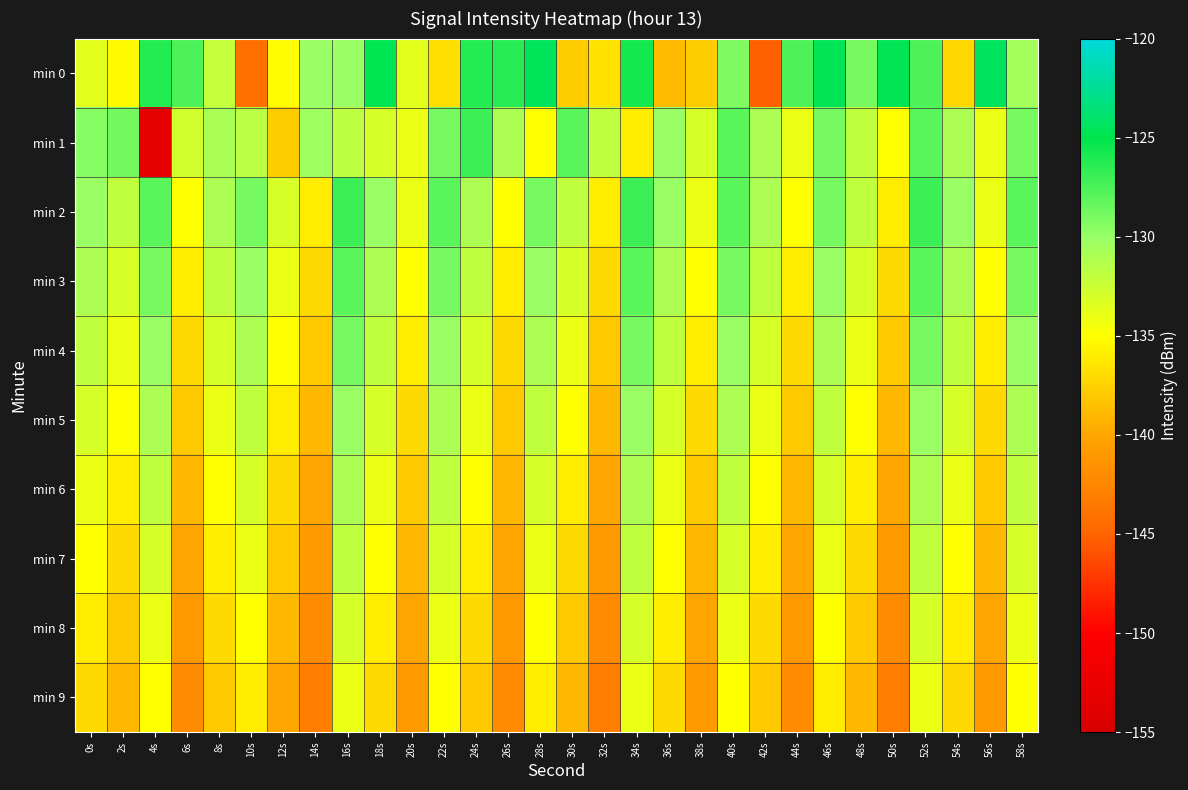

Reading right to left, what are all the values shown in this chart?

min 0: 58s=-130.6	56s=-124.5	54s=-137.1	52s=-127.7	50s=-124.8	48s=-128.9	46s=-124.8	44s=-127.6	42s=-145.2	40s=-129.2	38s=-137.8	36s=-138.8	34s=-125.7	32s=-136.6	30s=-137.9	28s=-124.6	26s=-126.3	24s=-126.2	22s=-136.7	20s=-133.6	18s=-124.9	16s=-130.0	14s=-130.0	12s=-135.2	10s=-144.2	8s=-132.1	6s=-127.6	4s=-126.2	2s=-135.3	0s=-133.6
min 1: 58s=-129.0	56s=-134.0	54s=-131.0	52s=-128.0	50s=-135.0	48s=-132.0	46s=-129.0	44s=-134.0	42s=-131.0	40s=-128.0	38s=-133.0	36s=-130.0	34s=-136.0	32s=-132.0	30s=-128.0	28s=-135.0	26s=-131.0	24s=-127.0	22s=-129.0	20s=-134.0	18s=-133.1	16s=-131.8	14s=-130.4	12s=-137.9	10s=-131.6	8s=-130.9	6s=-132.8	4s=-153.1	2s=-128.8	0s=-129.5
min 2: 58s=-128.0	56s=-134.0	54s=-130.0	52s=-127.0	50s=-136.0	48s=-132.0	46s=-129.0	44s=-135.0	42s=-131.0	40s=-128.0	38s=-134.0	36s=-130.0	34s=-127.0	32s=-136.0	30s=-132.0	28s=-129.0	26s=-135.0	24s=-131.0	22s=-128.0	20s=-134.0	18s=-130.0	16s=-127.0	14s=-136.0	12s=-133.0	10s=-129.0	8s=-131.0	6s=-135.0	4s=-128.0	2s=-132.0	0s=-130.0
min 3: 58s=-129.0	56s=-135.0	54s=-131.0	52s=-128.0	50s=-137.0	48s=-133.0	46s=-130.0	44s=-136.0	42s=-132.0	40s=-129.0	38s=-135.0	36s=-131.0	34s=-128.0	32s=-137.0	30s=-133.0	28s=-130.0	26s=-136.0	24s=-132.0	22s=-129.0	20s=-135.0	18s=-131.0	16s=-128.0	14s=-137.0	12s=-134.0	10s=-130.0	8s=-132.0	6s=-136.0	4s=-129.0	2s=-133.0	0s=-131.0
min 4: 58s=-130.0	56s=-136.0	54s=-132.0	52s=-129.0	50s=-138.0	48s=-134.0	46s=-131.0	44s=-137.0	42s=-133.0	40s=-130.0	38s=-136.0	36s=-132.0	34s=-129.0	32s=-138.0	30s=-134.0	28s=-131.0	26s=-137.0	24s=-133.0	22s=-130.0	20s=-136.0	18s=-132.0	16s=-129.0	14s=-138.0	12s=-135.0	10s=-131.0	8s=-133.0	6s=-137.0	4s=-130.0	2s=-134.0	0s=-132.0
min 5: 58s=-131.0	56s=-137.0	54s=-133.0	52s=-130.0	50s=-139.0	48s=-135.0	46s=-132.0	44s=-138.0	42s=-134.0	40s=-131.0	38s=-137.0	36s=-133.0	34s=-130.0	32s=-139.0	30s=-135.0	28s=-132.0	26s=-138.0	24s=-134.0	22s=-131.0	20s=-137.0	18s=-133.0	16s=-130.0	14s=-139.0	12s=-136.0	10s=-132.0	8s=-134.0	6s=-138.0	4s=-131.0	2s=-135.0	0s=-133.0
min 6: 58s=-132.0	56s=-138.0	54s=-134.0	52s=-131.0	50s=-140.0	48s=-136.0	46s=-133.0	44s=-139.0	42s=-135.0	40s=-132.0	38s=-138.0	36s=-134.0	34s=-131.0	32s=-140.0	30s=-136.0	28s=-133.0	26s=-139.0	24s=-135.0	22s=-132.0	20s=-138.0	18s=-134.0	16s=-131.0	14s=-140.0	12s=-137.0	10s=-133.0	8s=-135.0	6s=-139.0	4s=-132.0	2s=-136.0	0s=-134.0
min 7: 58s=-133.0	56s=-139.0	54s=-135.0	52s=-132.0	50s=-141.0	48s=-137.0	46s=-134.0	44s=-140.0	42s=-136.0	40s=-133.0	38s=-139.0	36s=-135.0	34s=-132.0	32s=-141.0	30s=-137.0	28s=-134.0	26s=-140.0	24s=-136.0	22s=-133.0	20s=-139.0	18s=-135.0	16s=-132.0	14s=-141.0	12s=-138.0	10s=-134.0	8s=-136.0	6s=-140.0	4s=-133.0	2s=-137.0	0s=-135.0
min 8: 58s=-134.0	56s=-140.0	54s=-136.0	52s=-133.0	50s=-142.0	48s=-138.0	46s=-135.0	44s=-141.0	42s=-137.0	40s=-134.0	38s=-140.0	36s=-136.0	34s=-133.0	32s=-142.0	30s=-138.0	28s=-135.0	26s=-141.0	24s=-137.0	22s=-134.0	20s=-140.0	18s=-136.0	16s=-133.0	14s=-142.0	12s=-139.0	10s=-135.0	8s=-137.0	6s=-141.0	4s=-134.0	2s=-138.0	0s=-136.0
min 9: 58s=-135.0	56s=-141.0	54s=-137.0	52s=-134.0	50s=-143.0	48s=-139.0	46s=-136.0	44s=-142.0	42s=-138.0	40s=-135.0	38s=-141.0	36s=-137.0	34s=-134.0	32s=-143.0	30s=-139.0	28s=-136.0	26s=-142.0	24s=-138.0	22s=-135.0	20s=-141.0	18s=-137.0	16s=-134.0	14s=-143.0	12s=-140.0	10s=-136.0	8s=-138.0	6s=-142.0	4s=-135.0	2s=-139.0	0s=-137.0